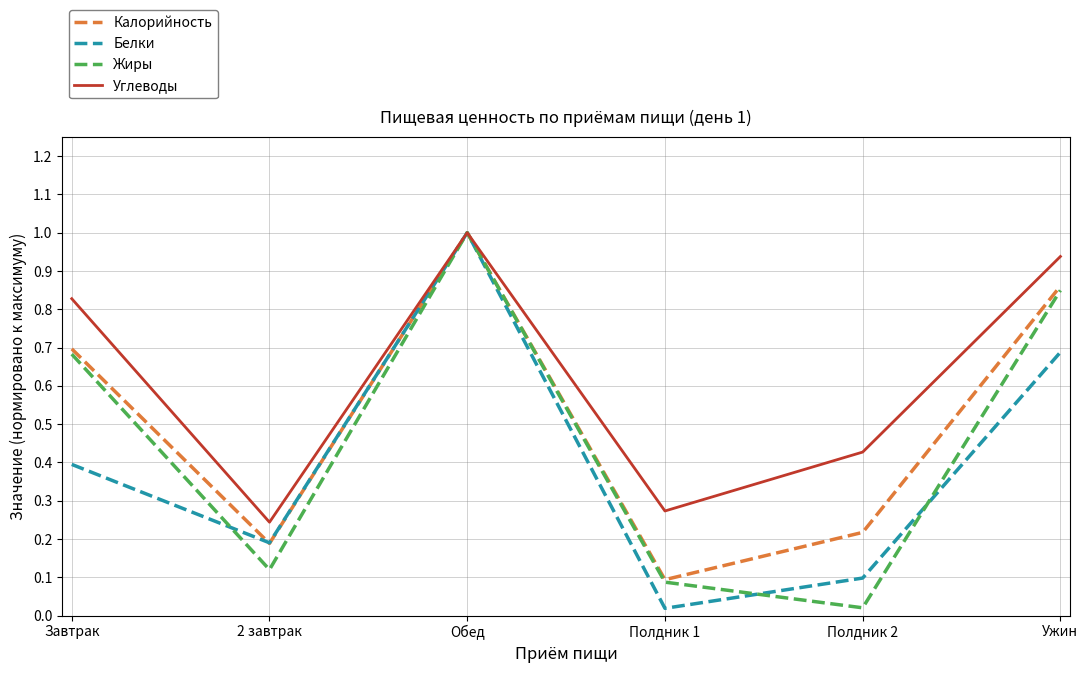

Rank the series at Ужин from highest to lowest value.

Углеводы, Калорийность, Жиры, Белки